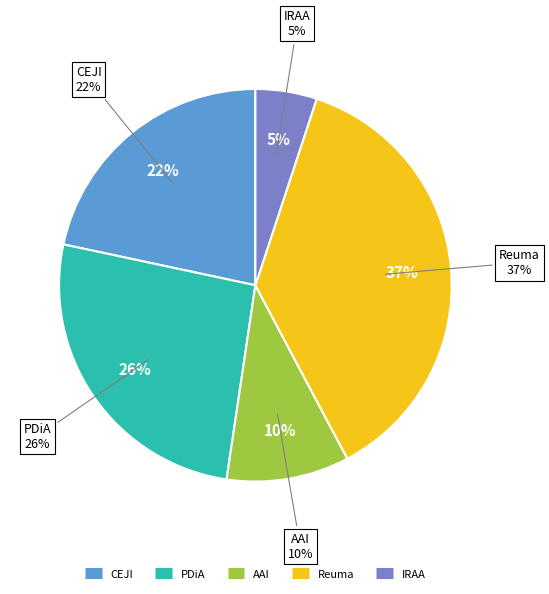

To the nearest percent, what percentage of the pie is Alergia Astma Immunologia?

10%